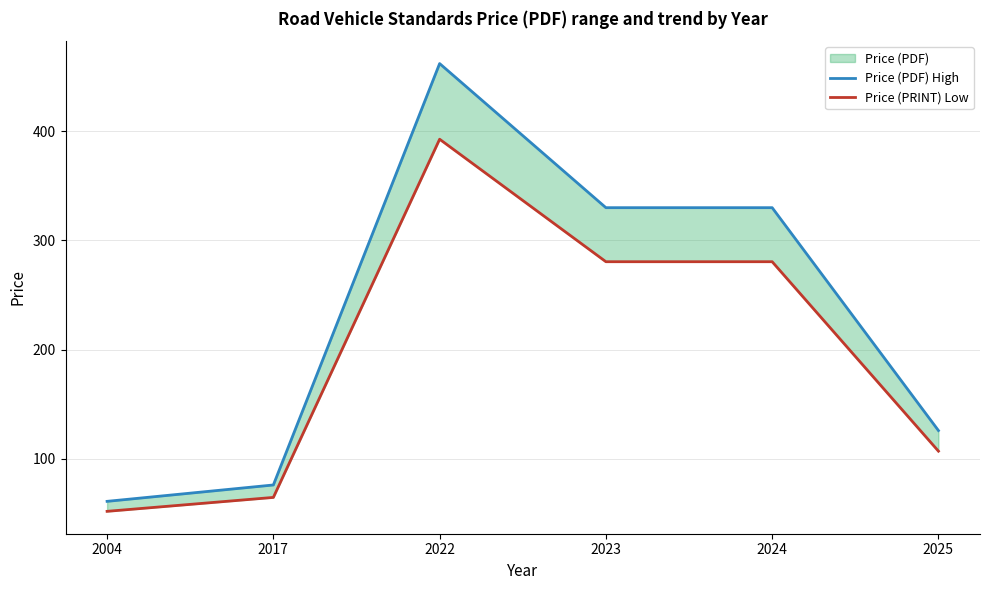

How many values in the Price (PRINT) Low series exceed 280?

3